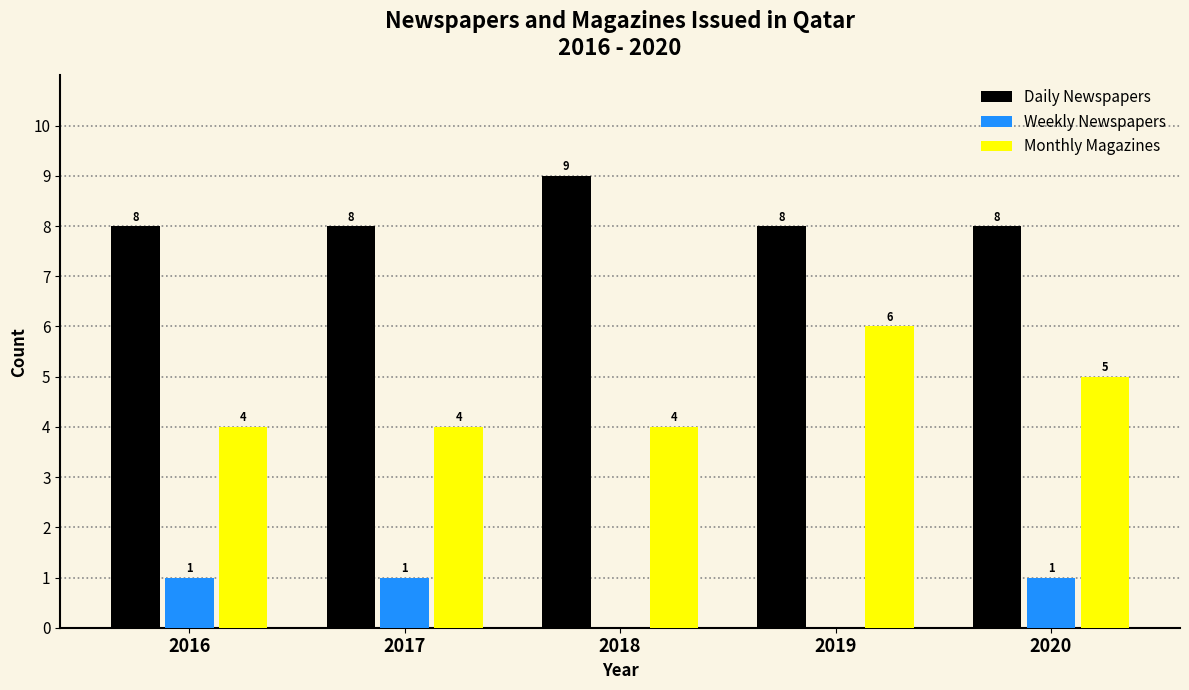

Reading left to right, transcribe all the data shown in this chart.

Daily Newspapers: 2016=8	2017=8	2018=9	2019=8	2020=8
Weekly Newspapers: 2016=1	2017=1	2018=0	2019=0	2020=1
Monthly Magazines: 2016=4	2017=4	2018=4	2019=6	2020=5